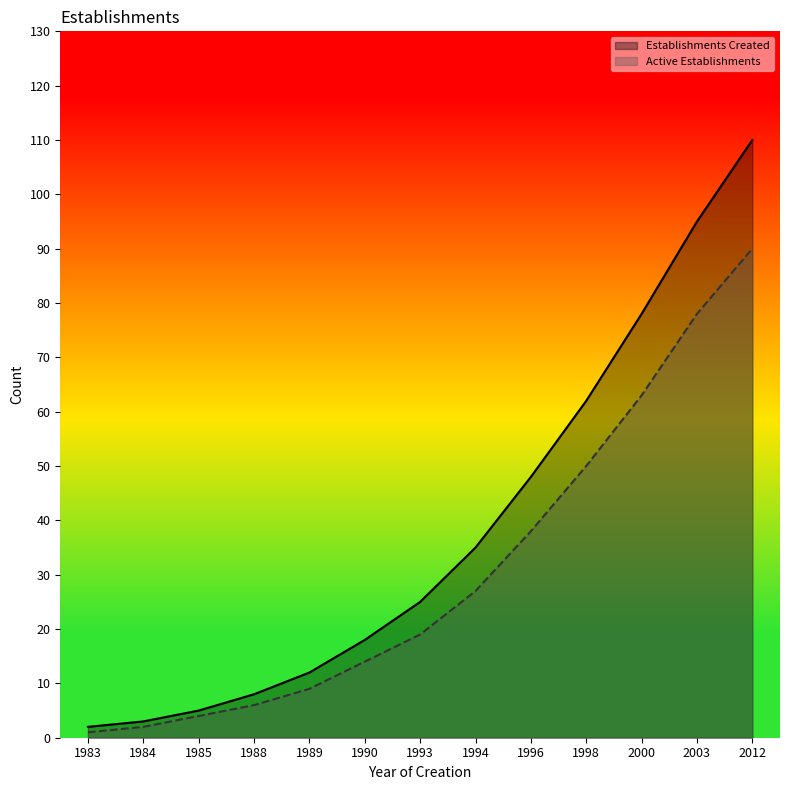

Rank the series by their average value, from highest to lowest.

Establishments Created, Active Establishments